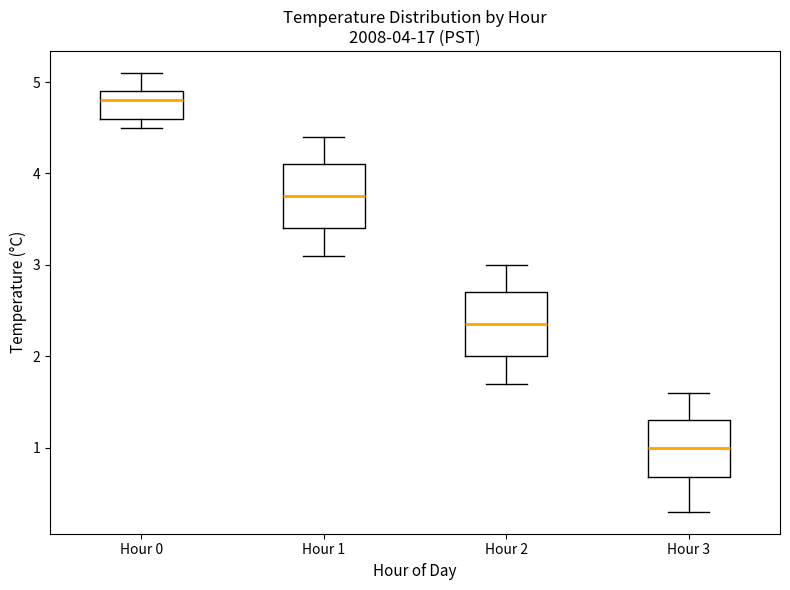

Which box has the highest median line?

Hour 0